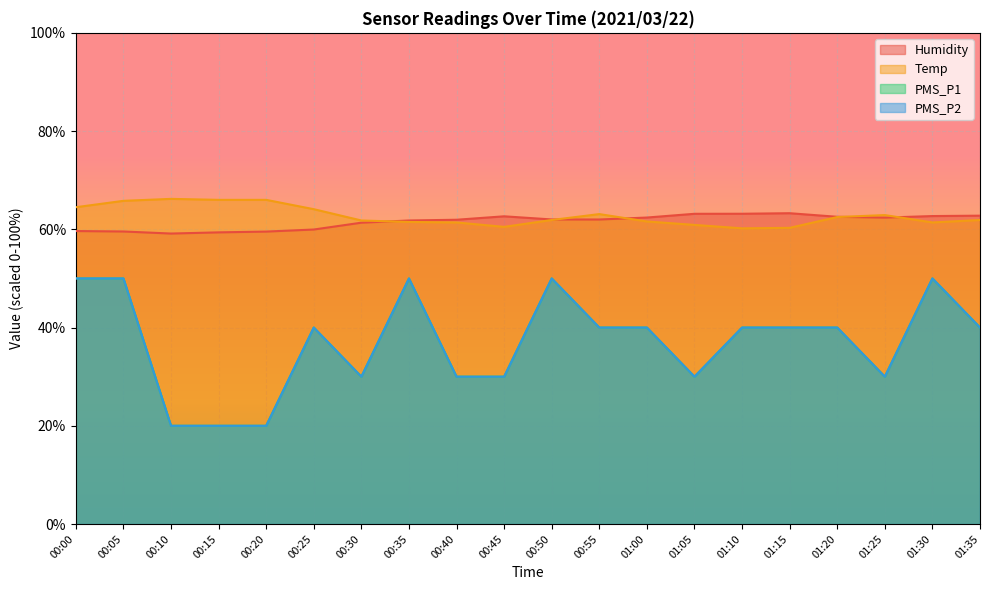

List the labels in order of Humidity value, largest first.

01:15, 01:10, 01:05, 01:35, 01:30, 00:45, 01:20, 01:00, 01:25, 00:50, 00:55, 00:40, 00:35, 00:30, 00:25, 00:00, 00:05, 00:20, 00:15, 00:10